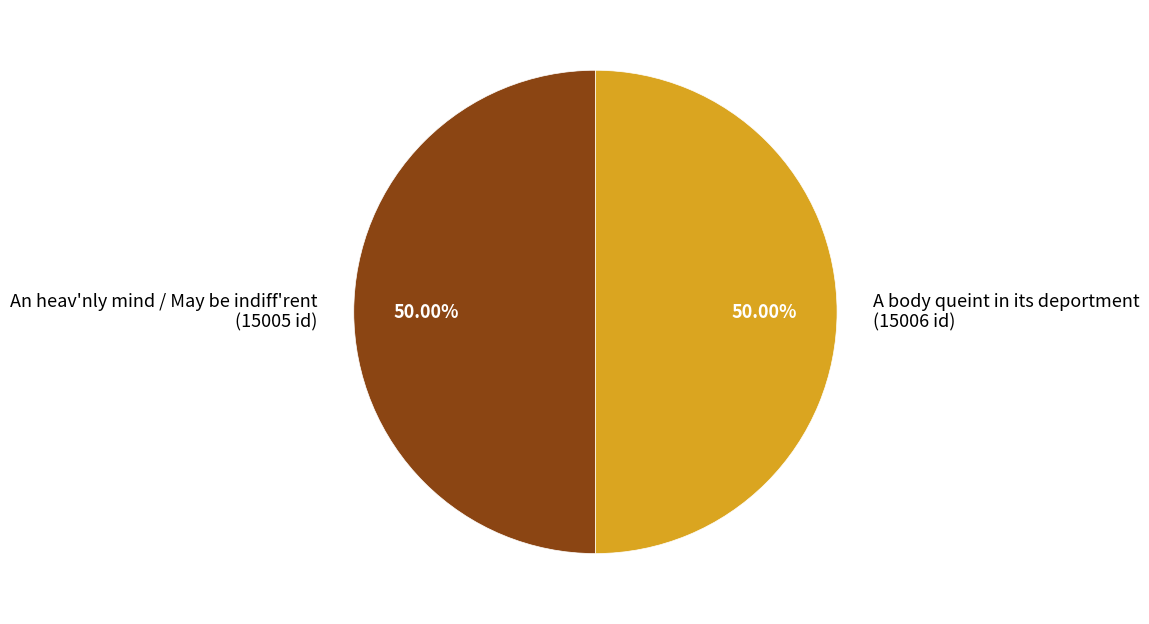

What is the total percentage of A body queint in its deportment and An heav'nly mind / May be indiff'rent?

100.0%